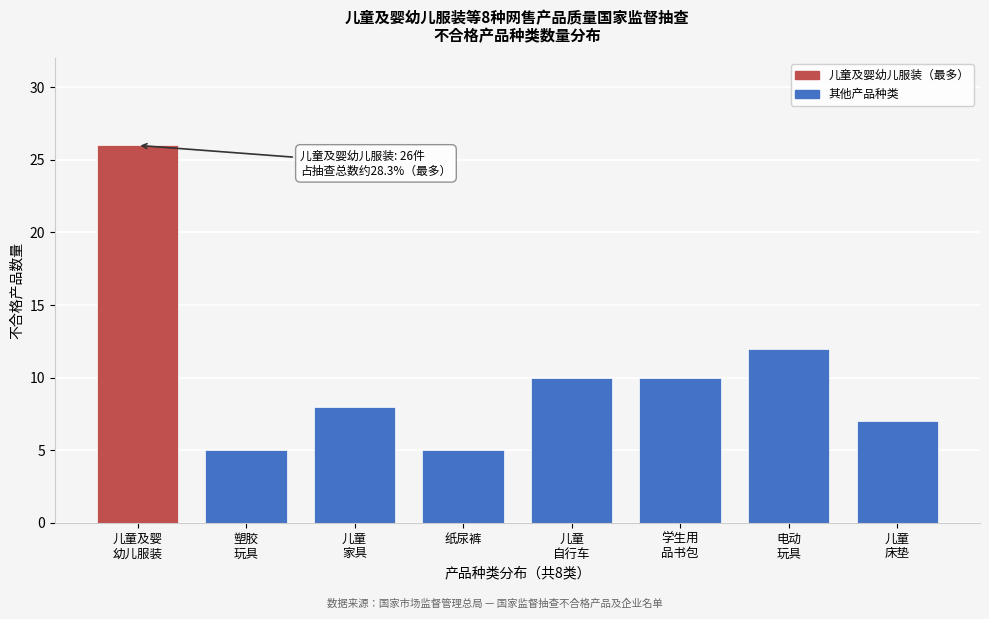

Reading left to right, list all the values displayed in this chart.

26	5	8	5	10	10	12	7